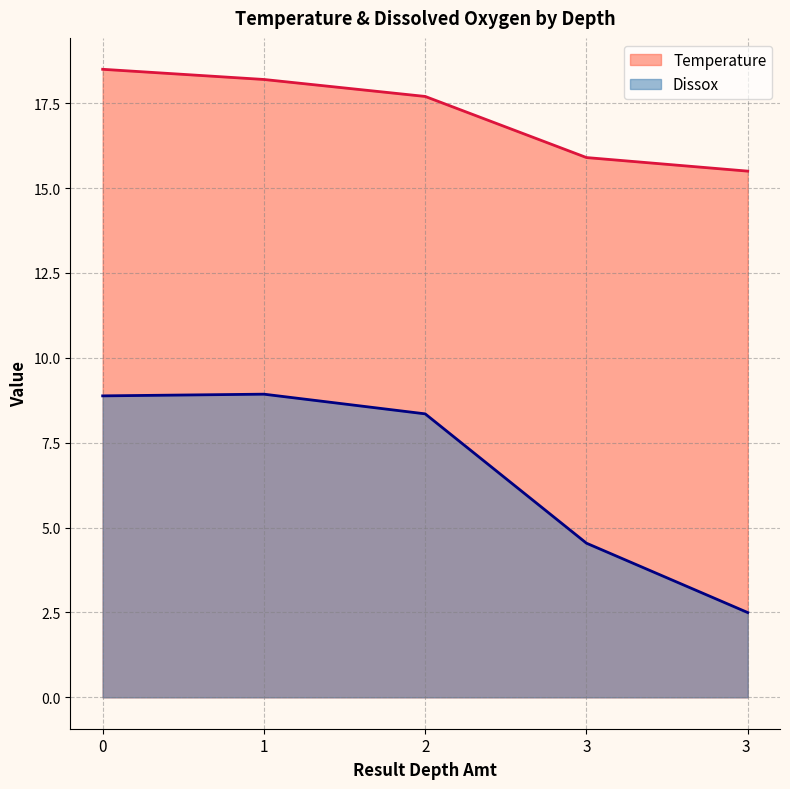

True or false: Dissox and Temperature intersect in this chart.

False